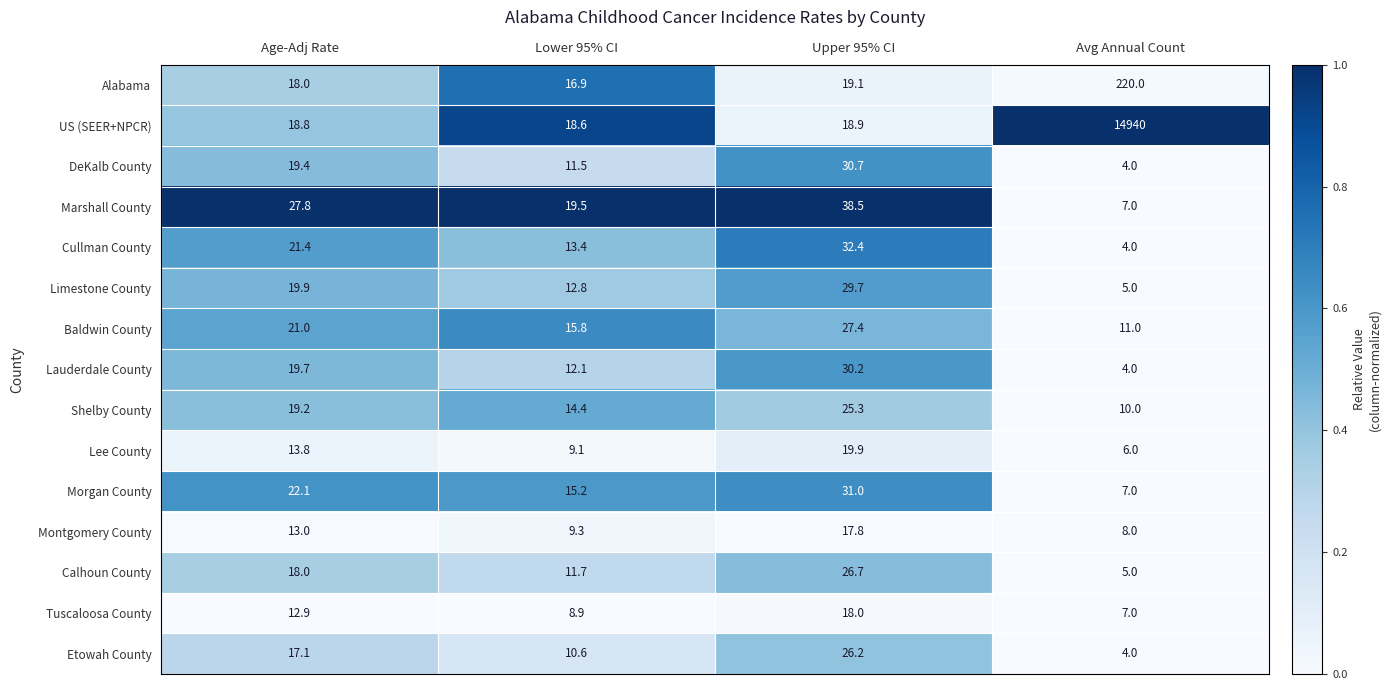

Which category has the highest value across all series?

Avg Annual Count